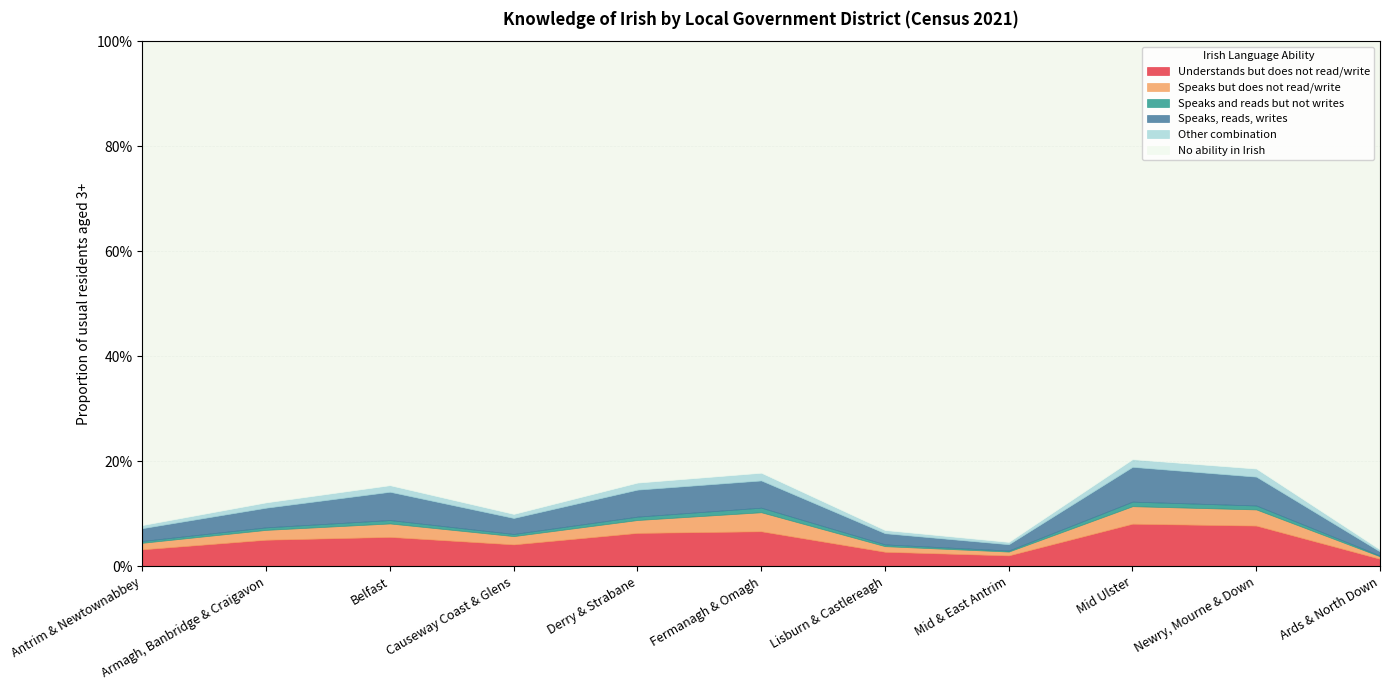

Does the chart have visible grid lines?

Yes